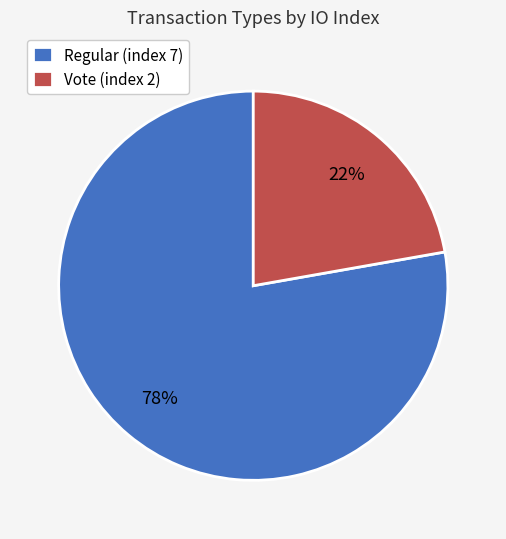

How many segments does this pie chart have?

2